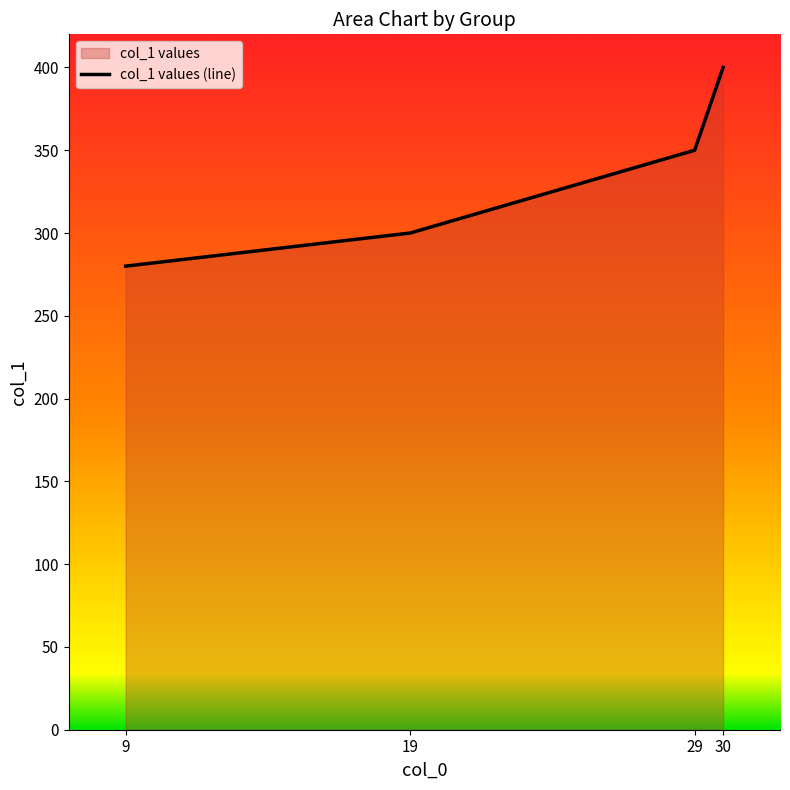

What is the value of the 2nd point from the left?

300